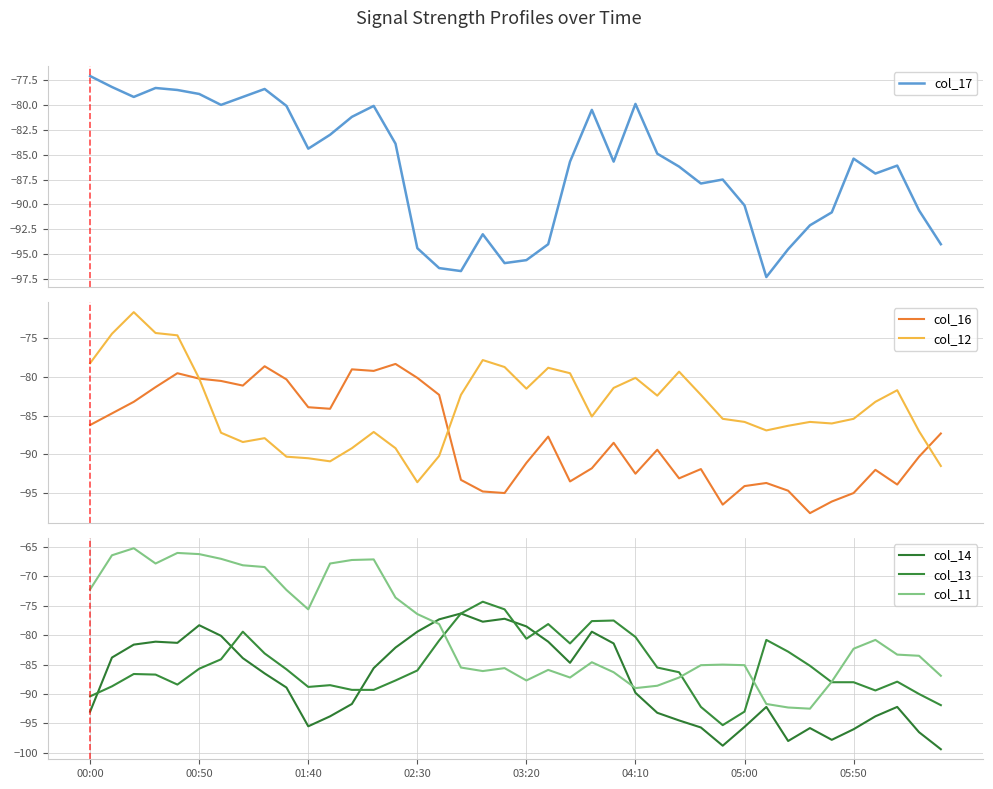

How many series are shown in this chart?

6